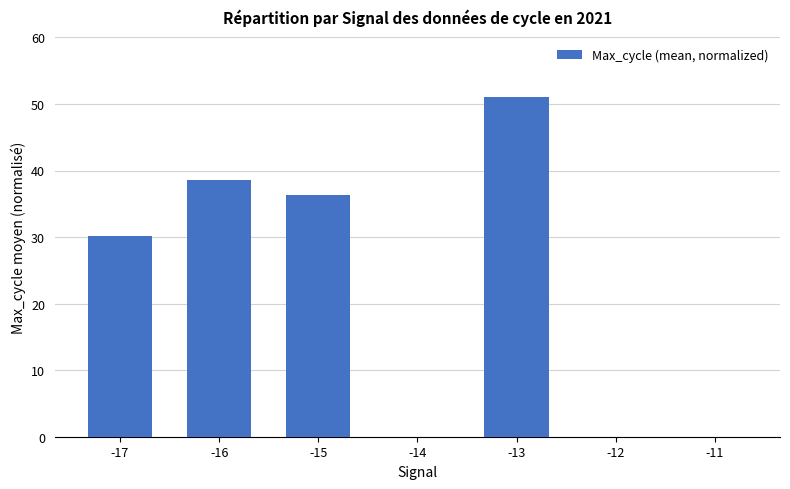

What is the sum of the values at -12 and -17?

30.2